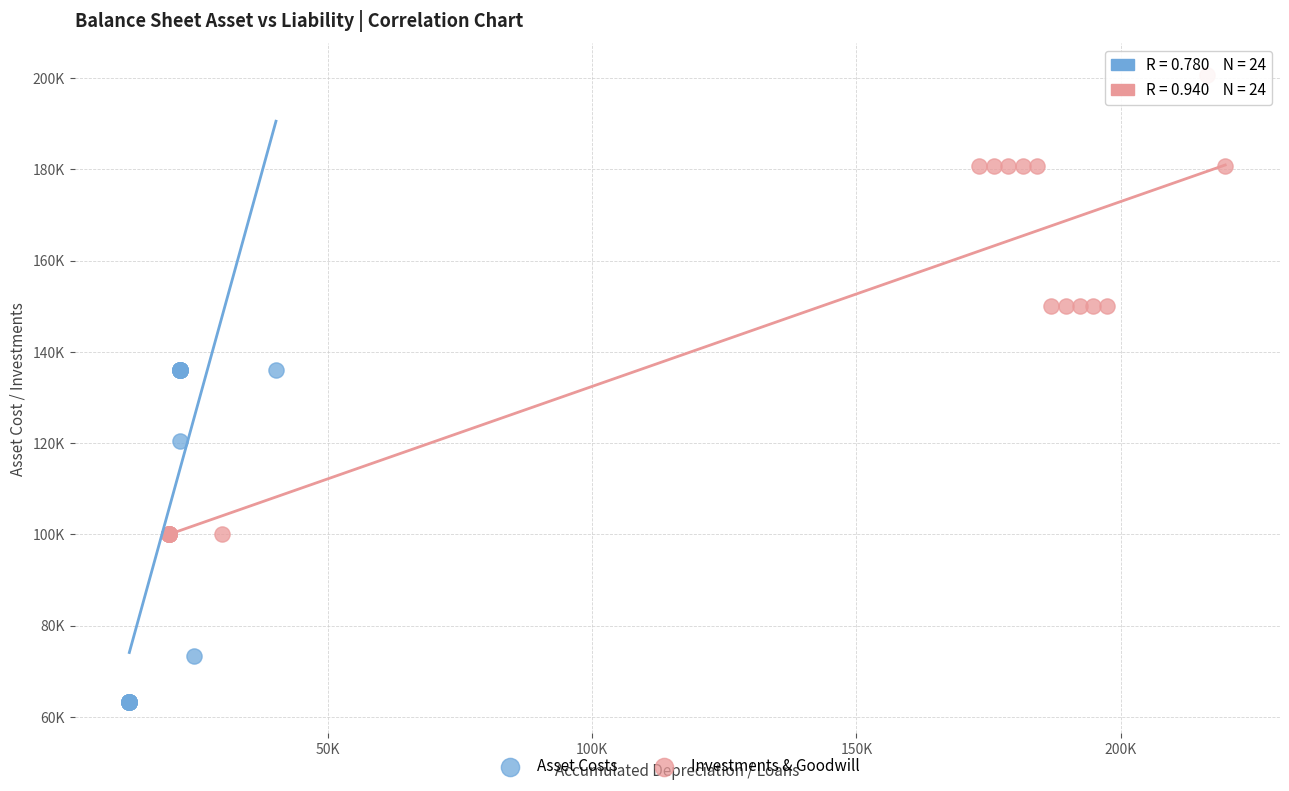

Which series reaches the maximum Y coordinate?

Investments & Goodwill